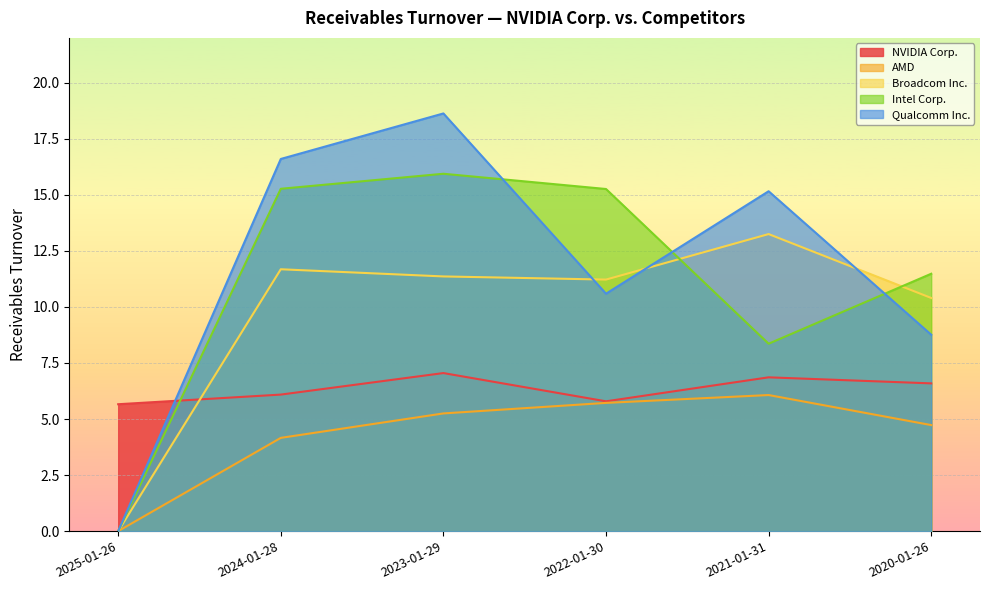

What are all the series names shown in the legend?

NVIDIA Corp., AMD, Broadcom Inc., Intel Corp., Qualcomm Inc.